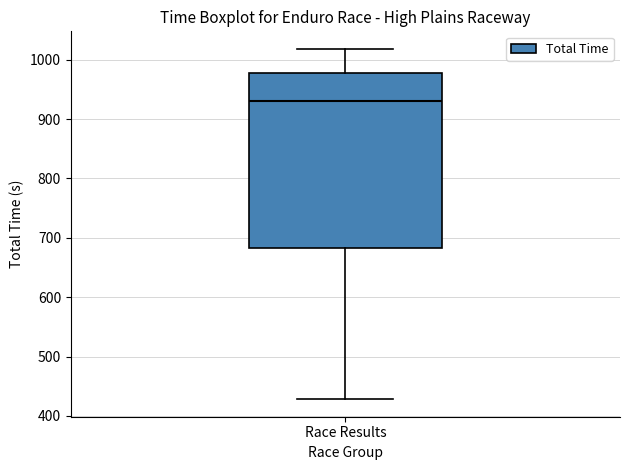

Read this box plot against the y-axis: the position of the median line, the range covered by the box, and the ends of both whiskers. The values are not printed on the chart, so give them approximately, as read against the axis.

median 930, box 680 to 980, whiskers 430 to 1020